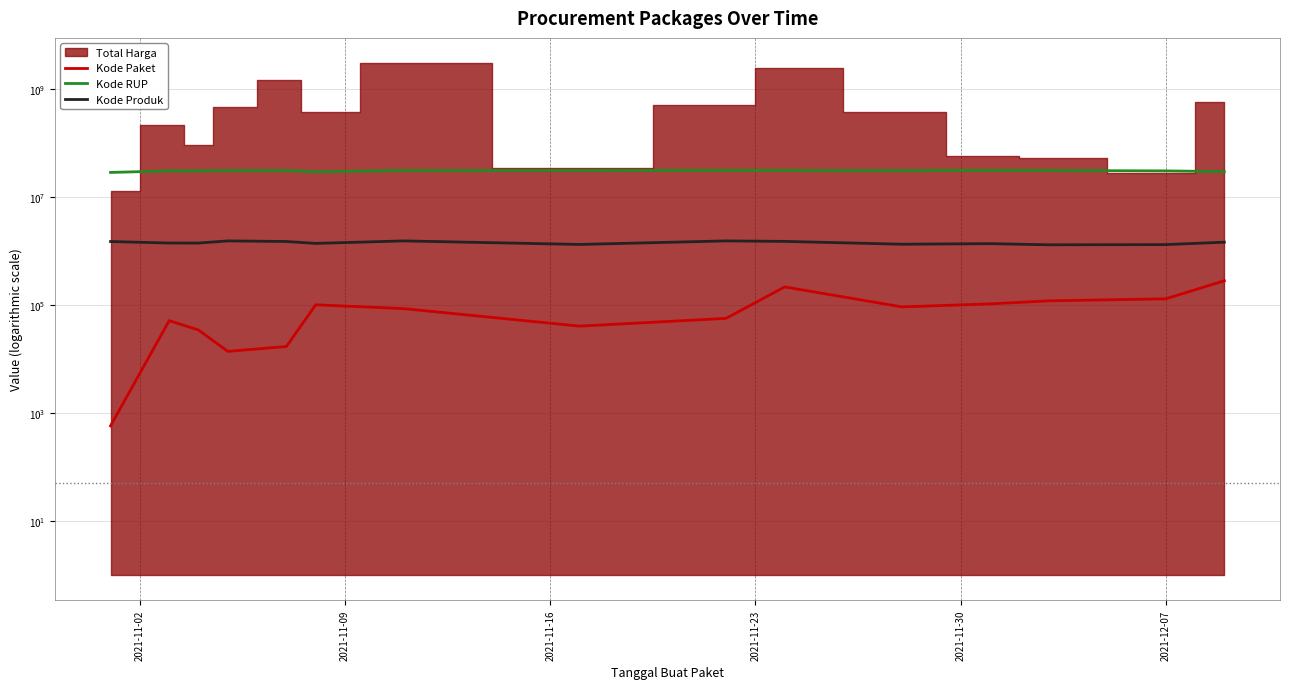

How many values in the Kode Paket series exceed 84587?

7